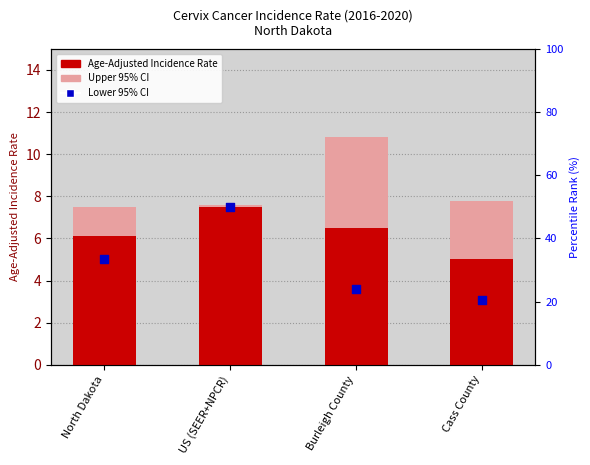

Which series has the largest Y range (max minus min)?

Lower 95% CI